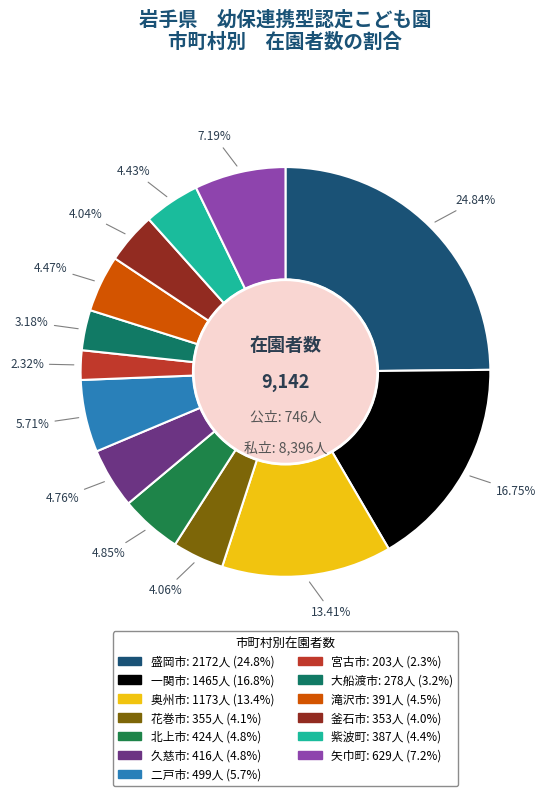

Which category has the biggest portion of the pie?

盛岡市